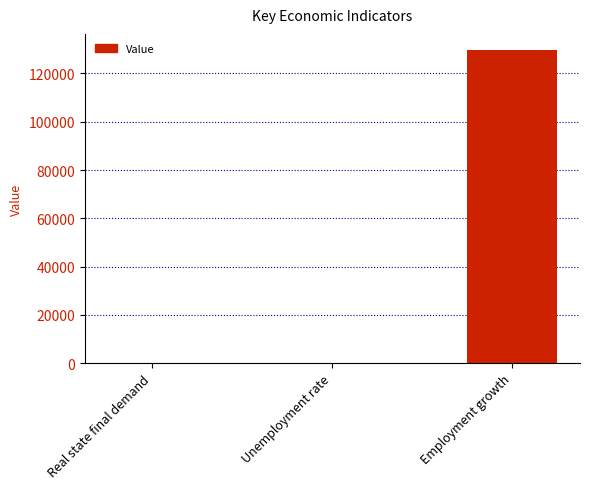

What is the sum of all values?

129900.1